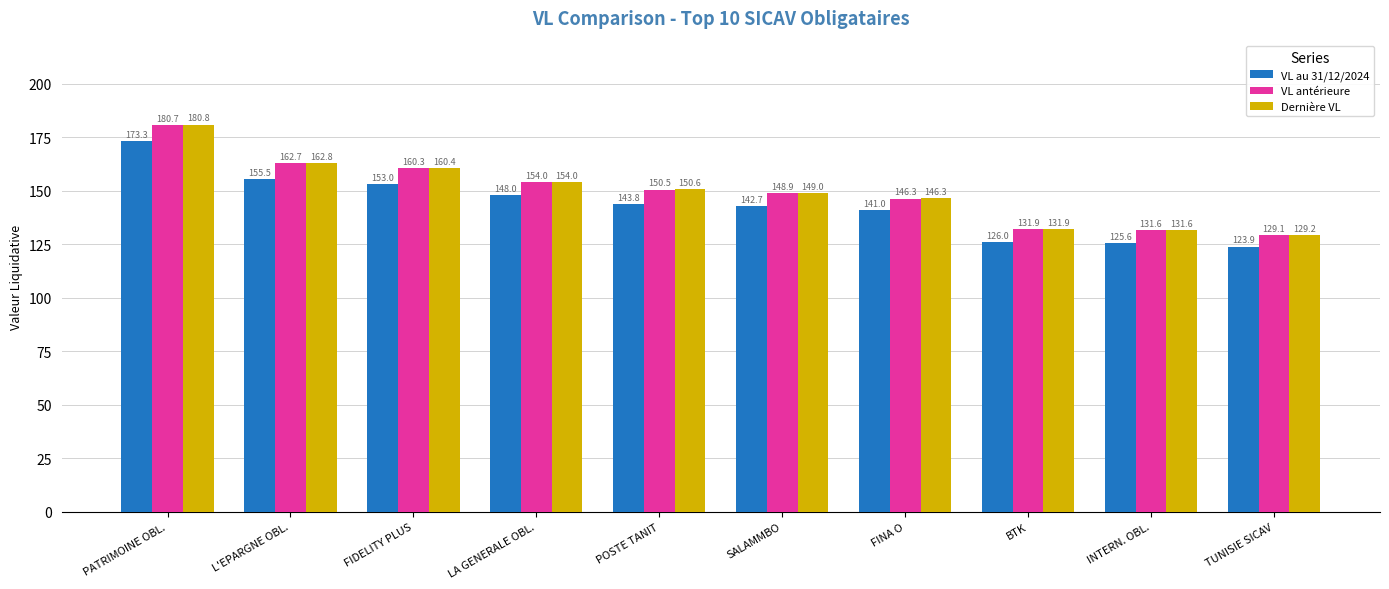

Reading right to left, list all the values displayed in this chart.

VL au 31/12/2024: TUNISIE SICAV=123.9	INTERN. OBL.=125.6	BTK=126.0	FINA O=141.0	SALAMMBO=142.7	POSTE TANIT=143.8	LA GENERALE OBL.=148.0	FIDELITY PLUS=153.0	L'EPARGNE OBL.=155.5	PATRIMOINE OBL.=173.3
VL antérieure: TUNISIE SICAV=129.1	INTERN. OBL.=131.6	BTK=131.9	FINA O=146.3	SALAMMBO=148.9	POSTE TANIT=150.5	LA GENERALE OBL.=154.0	FIDELITY PLUS=160.3	L'EPARGNE OBL.=162.7	PATRIMOINE OBL.=180.7
Dernière VL: TUNISIE SICAV=129.2	INTERN. OBL.=131.6	BTK=131.9	FINA O=146.3	SALAMMBO=149.0	POSTE TANIT=150.6	LA GENERALE OBL.=154.0	FIDELITY PLUS=160.4	L'EPARGNE OBL.=162.8	PATRIMOINE OBL.=180.8